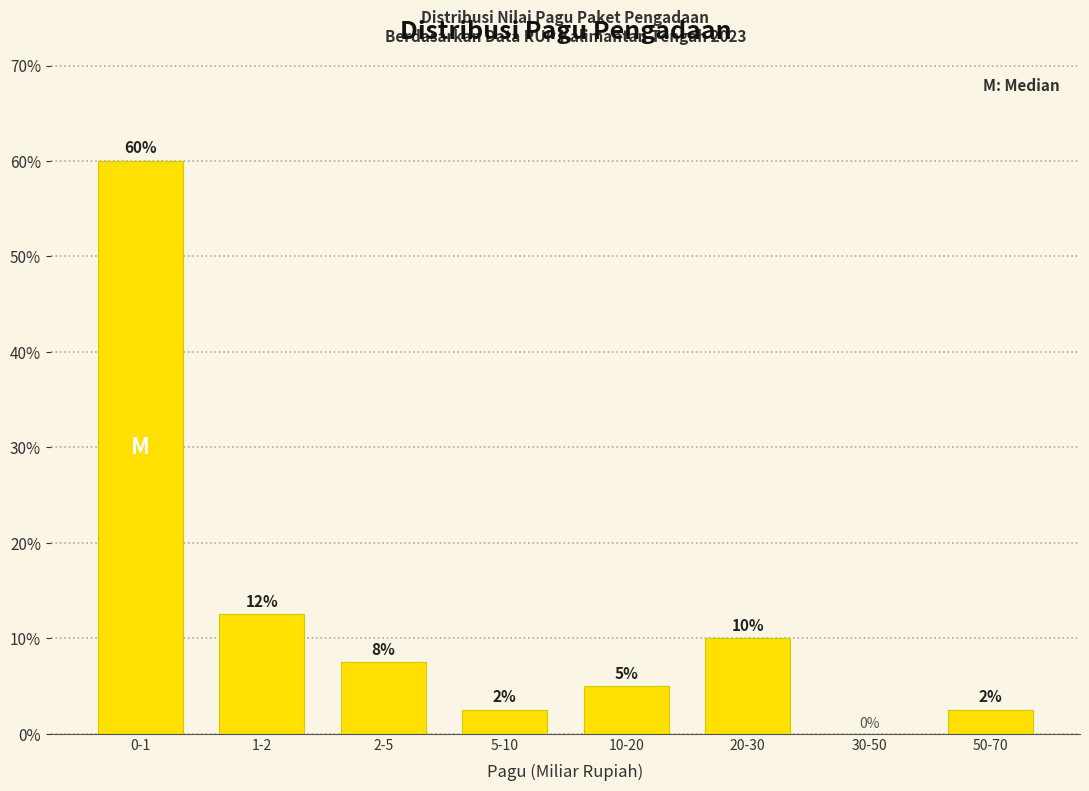

What is the greatest value displayed?

60.0